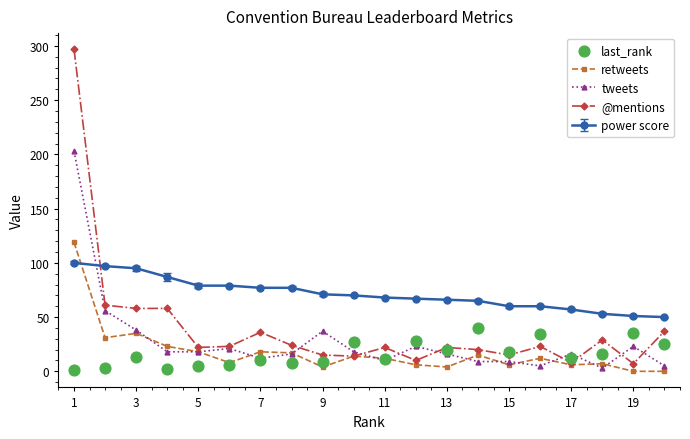

At which category is the sum across all series the highest?

1